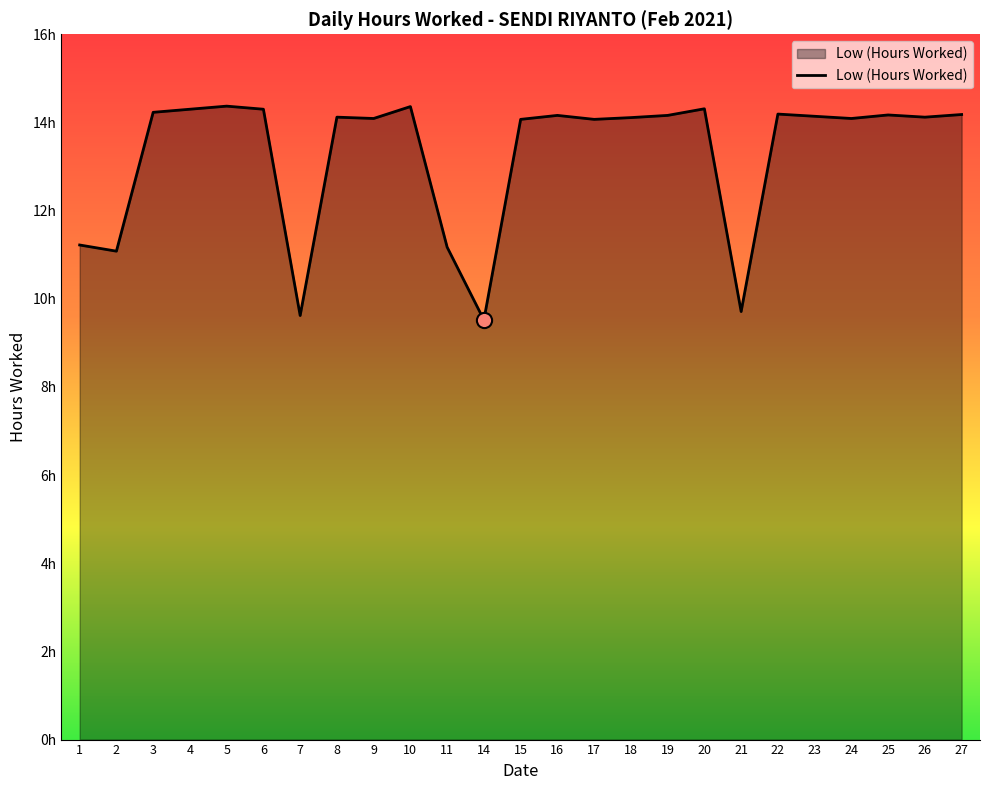

Approximately how many times larger is the value at 11 compared to 10?

0.8